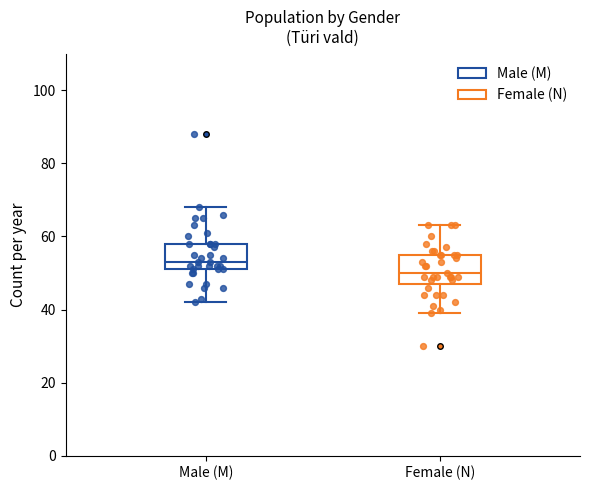

Which box has the lowest median line?

Female (N)